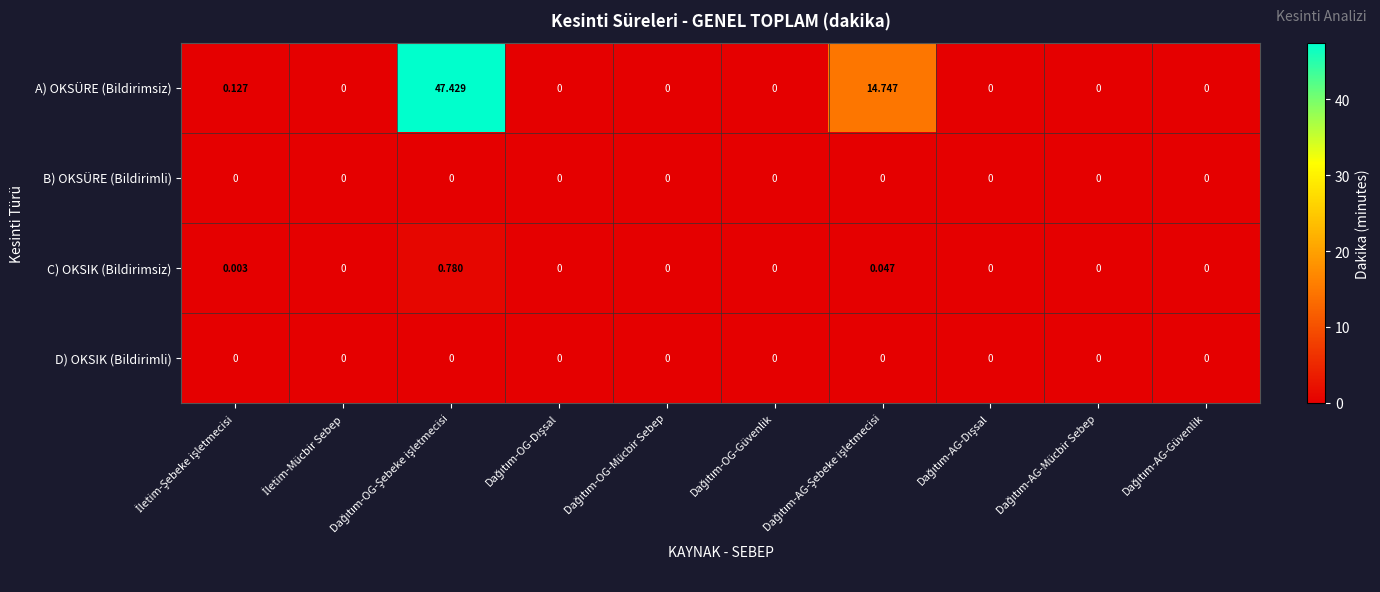

Which series has the widest spread of values?

A) OKSÜRE (Bildirimsiz)